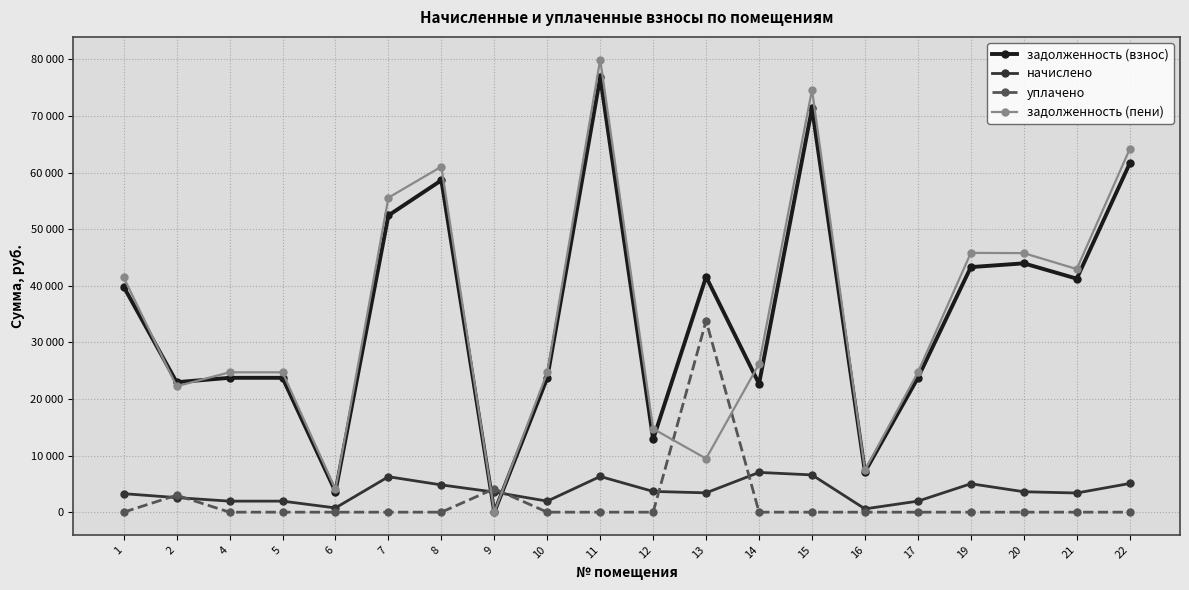

Reading left to right, list all the values displayed in this chart.

задолженность (взнос): 39834.0	22961.3	23739.0	23739.0	3632.6	52428.4	58635.4	0.0	23739.0	76819.5	12895.9	41590.7	22677.5	71341.8	7121.7	23739.0	43300.1	43964.6	41258.3	61604.6
начислено: 3272.1	2574.0	1950.0	1950.0	752.7	6267.3	4816.5	3549.0	1950.0	6310.2	3666.0	3416.4	7027.8	6583.2	585.0	1950.0	5023.2	3611.4	3389.1	5070.0
уплачено: 0.0	3000.0	0.0	0.0	0.0	0.0	0.0	4140.5	0.0	0.0	0.0	33831.0	0.0	0.0	0.0	0.0	0.0	0.0	0.0	0.0
задолженность (пени): 41470.0	22248.3	24714.0	24714.0	4009.0	55562.0	61043.7	0.0	24714.0	79974.6	14728.9	9467.9	26191.4	74633.4	7414.2	24714.0	45811.7	45770.3	42952.9	64139.6